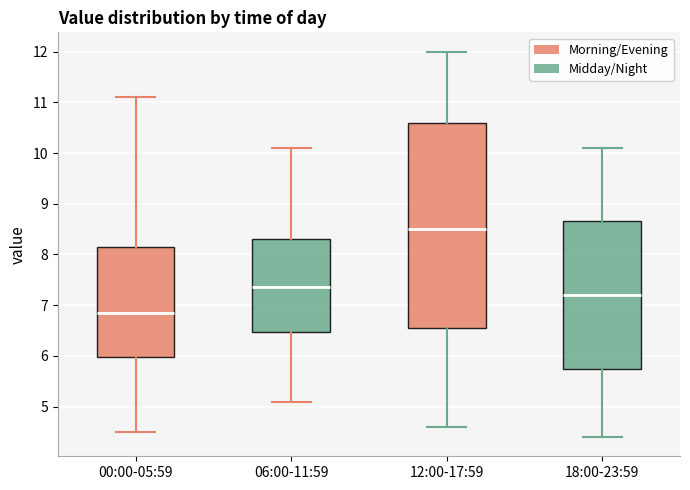

Which box's median line is the lowest?

00:00-05:59